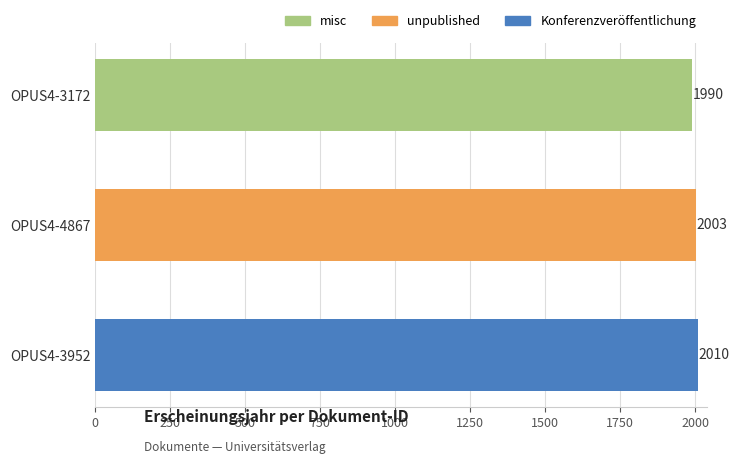

What is the change in value from OPUS4-3172 to OPUS4-4867?

+13